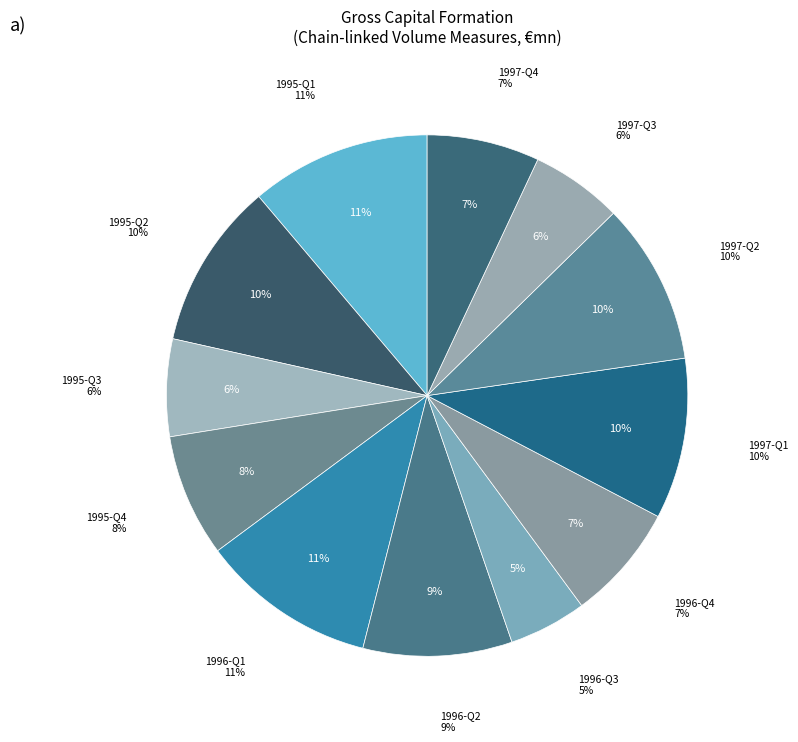

How many segments does this pie chart have?

12